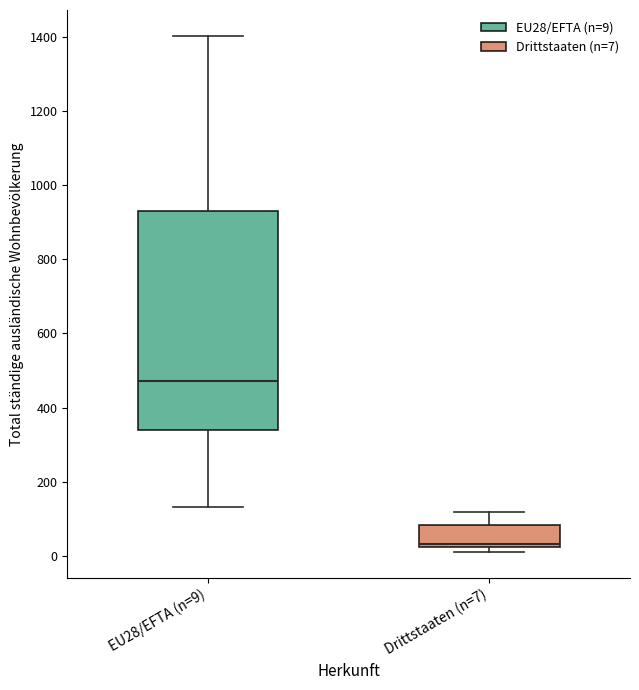

Which box is the tallest, from its lower edge to its upper edge?

EU28/EFTA (n=9)